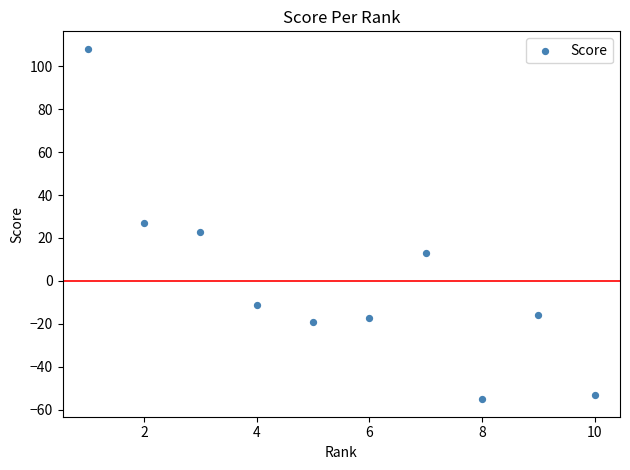

What is the average X value?

6